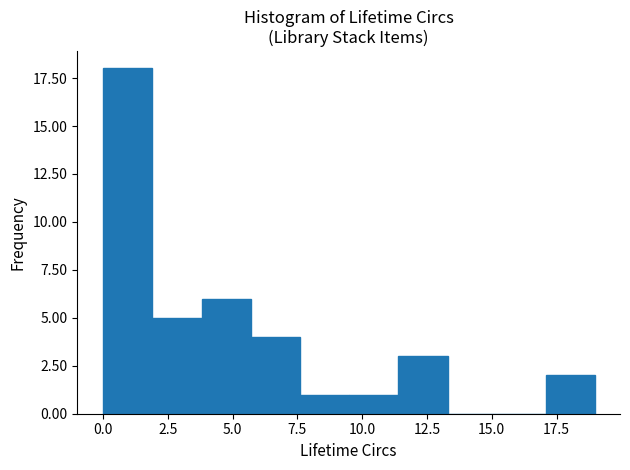

Read against the x-axis, roughly where is the centre of the tallest bar?

1.0